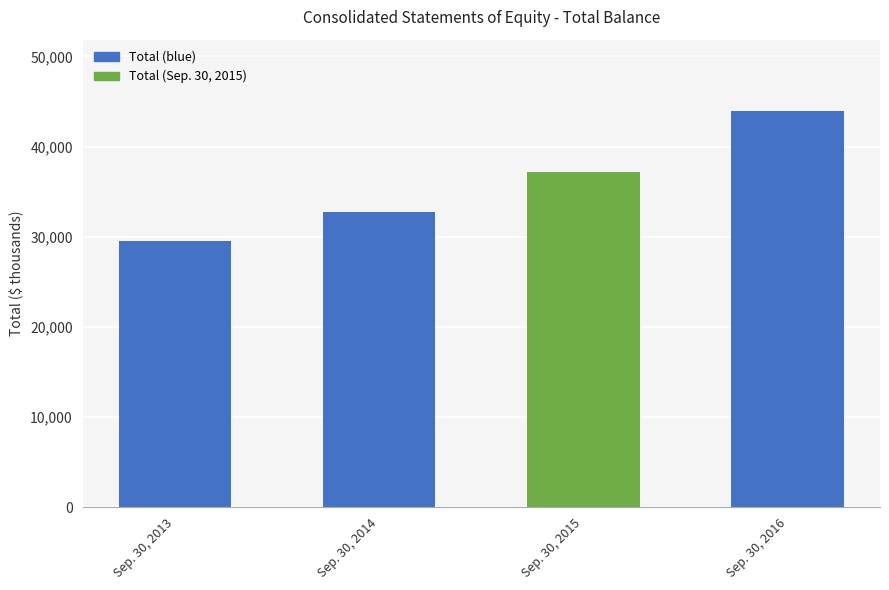

What is the smallest value displayed?

29530